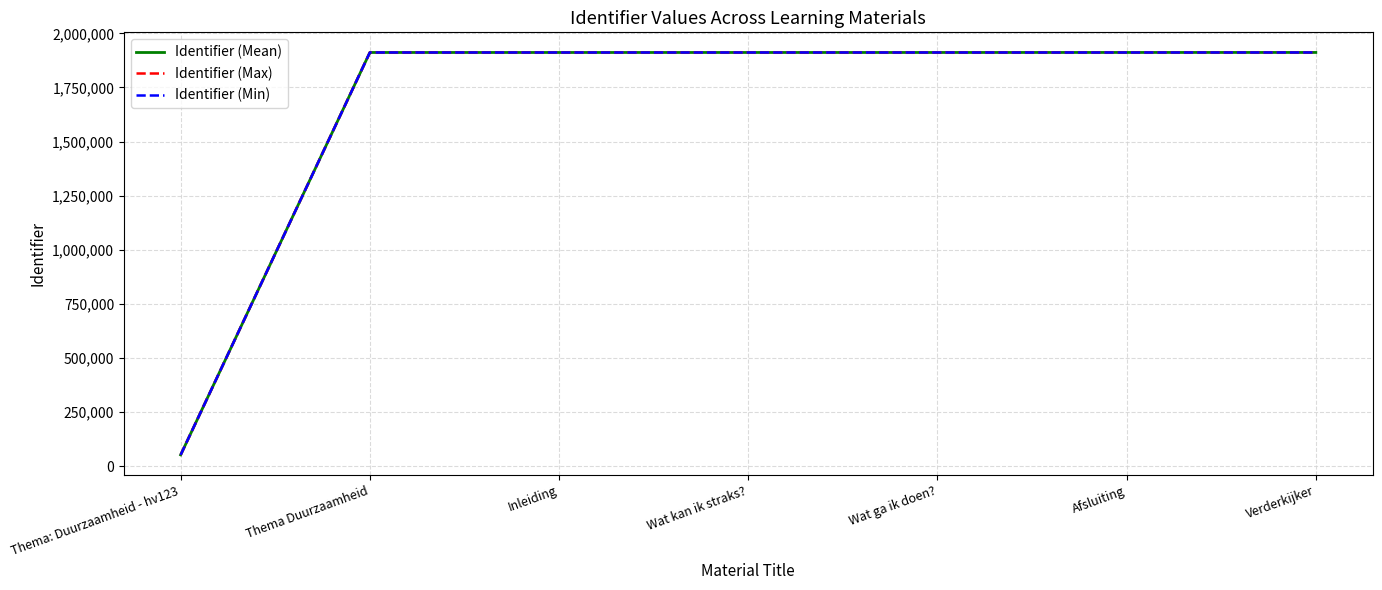

What is the total value across all series at Thema Duurzaamheid?

5734853